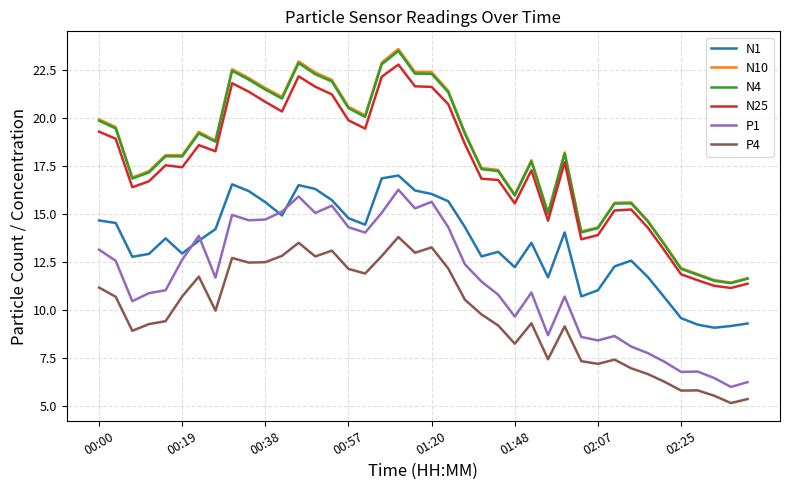

True or false: N25 and P4 intersect in this chart.

False